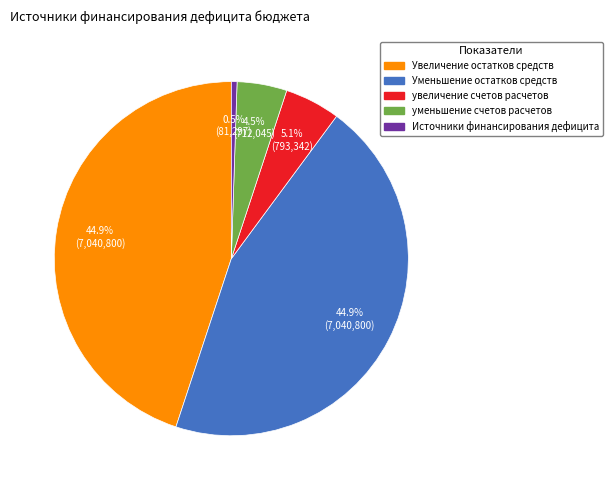

How much of the chart is everything except Увеличение остатков средств?

55.1%